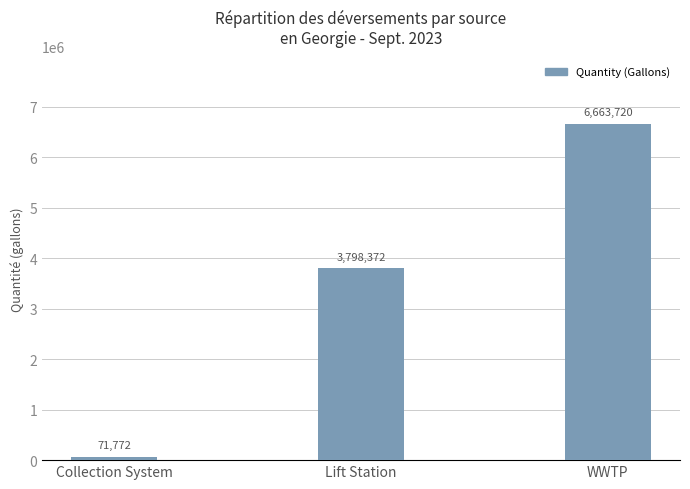

Which has a higher value, Lift Station or WWTP?

WWTP